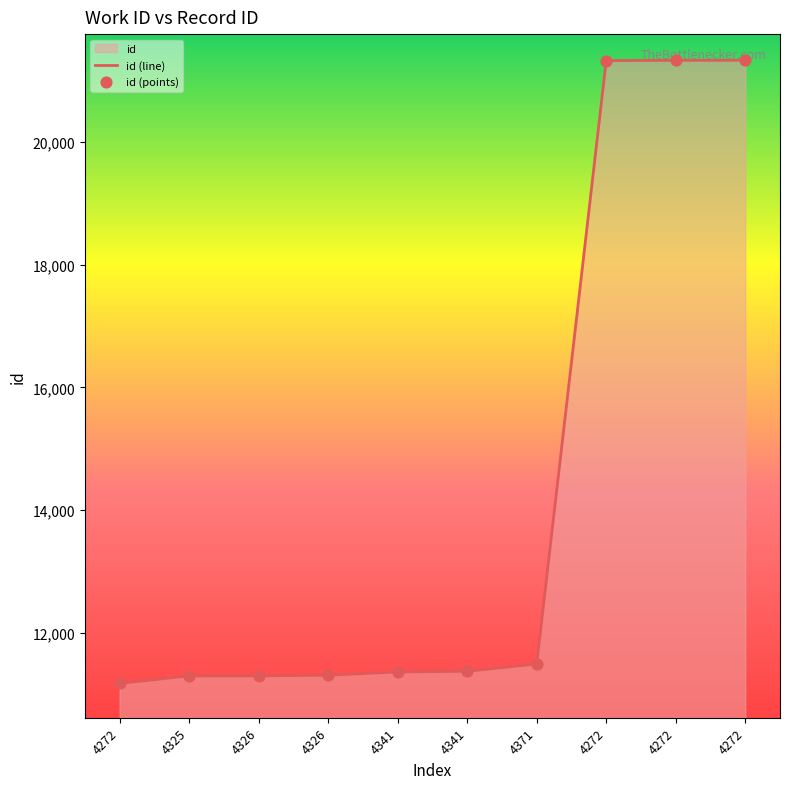

Which series reaches the minimum Y coordinate?

id (line)